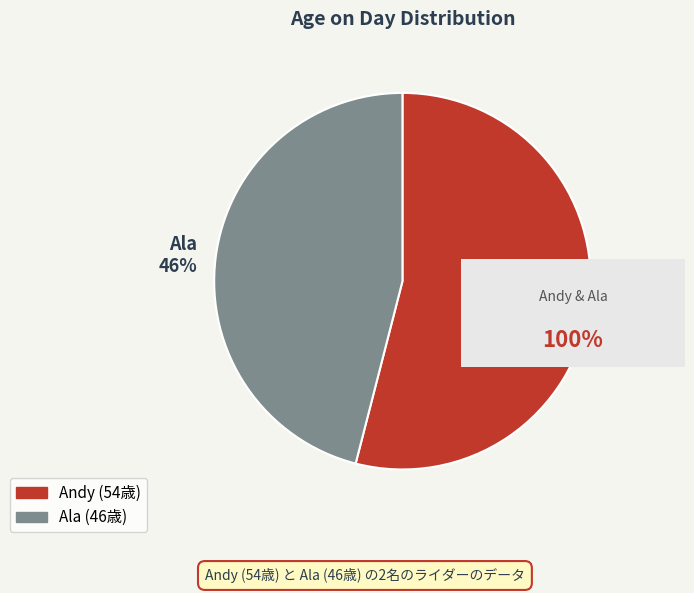

Between Andy and Ala, which is larger?

Andy